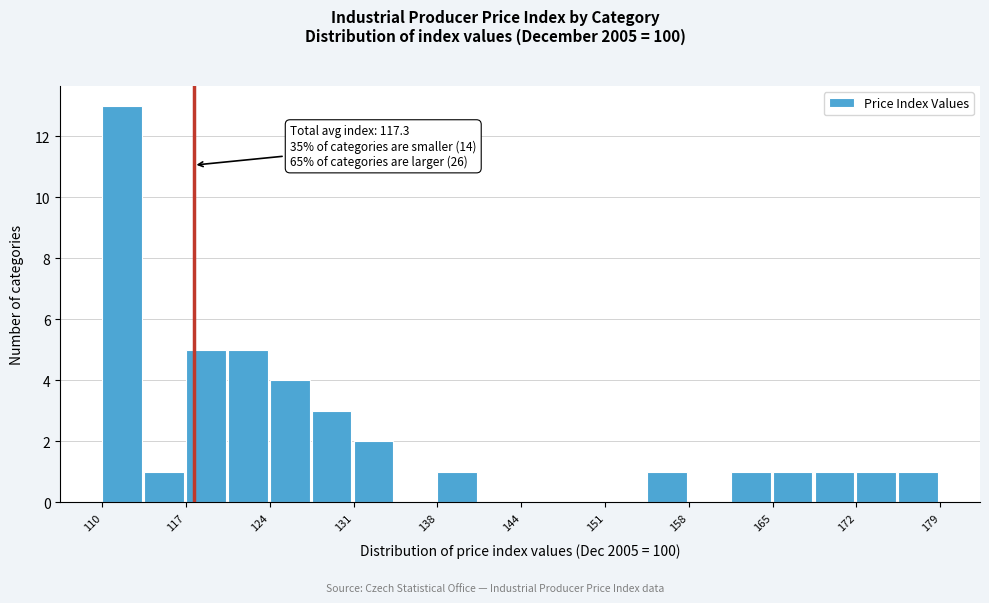

Around what value on the x-axis is the tallest bar? Give the approximate position of its centre, as read against the axis.

111